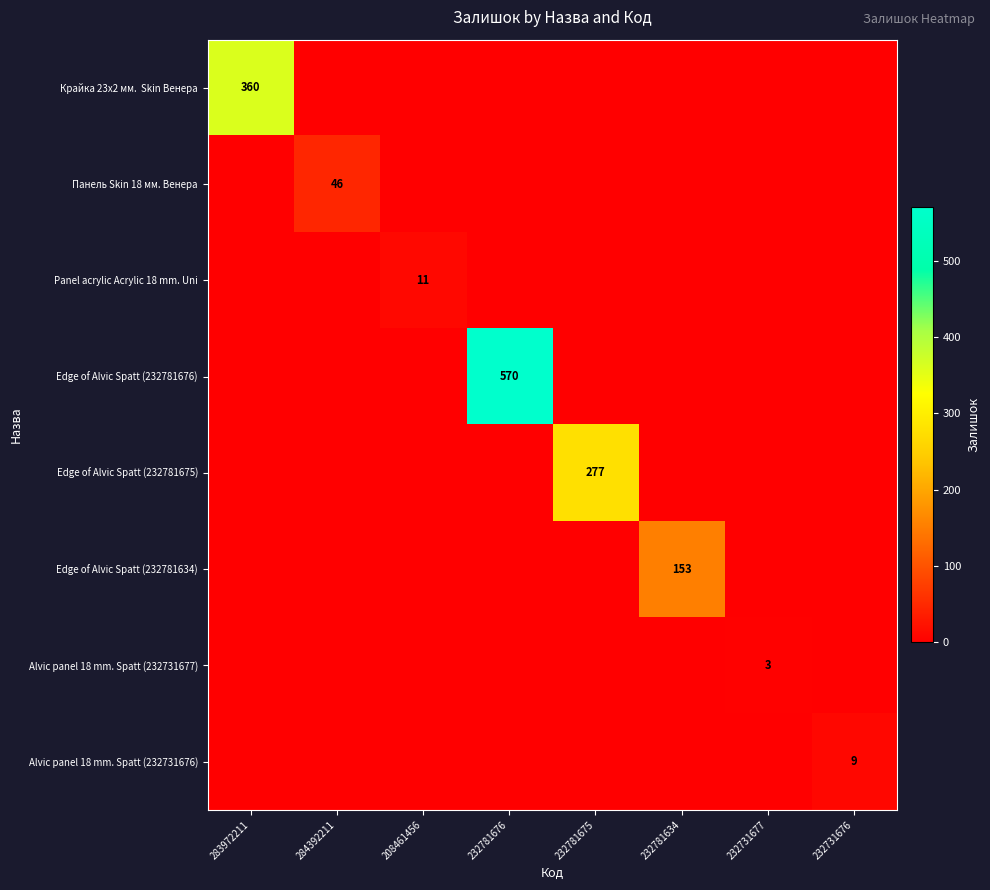

At which category is the sum across all series the highest?

232781676